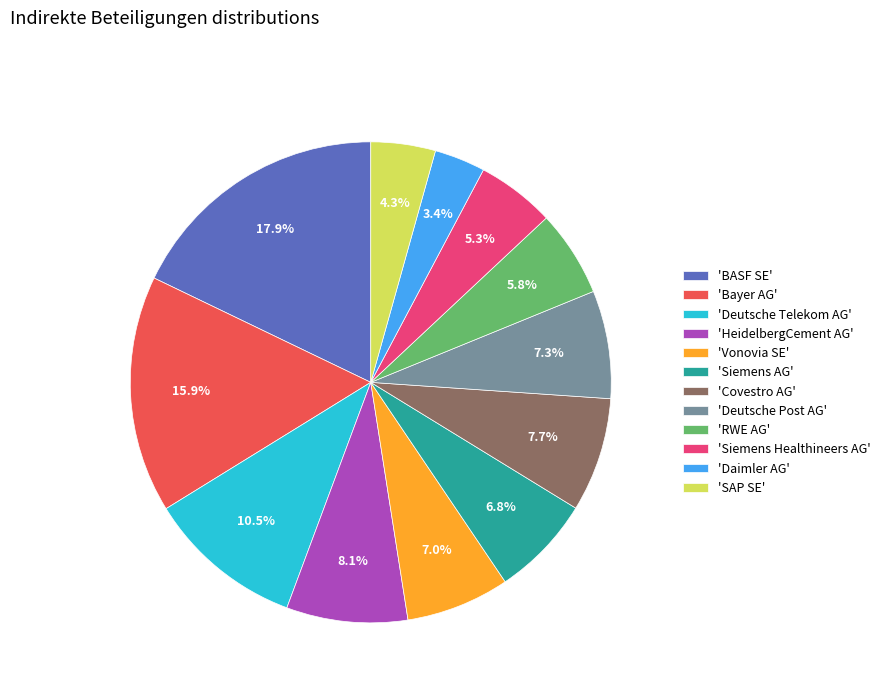

Count the number of slices in the pie.

12